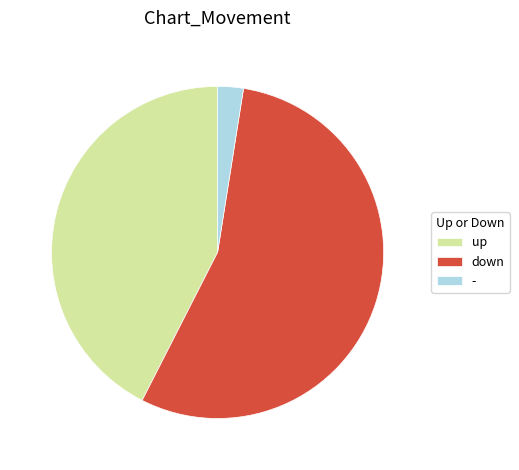

Does down account for over 50% of the chart?

Yes